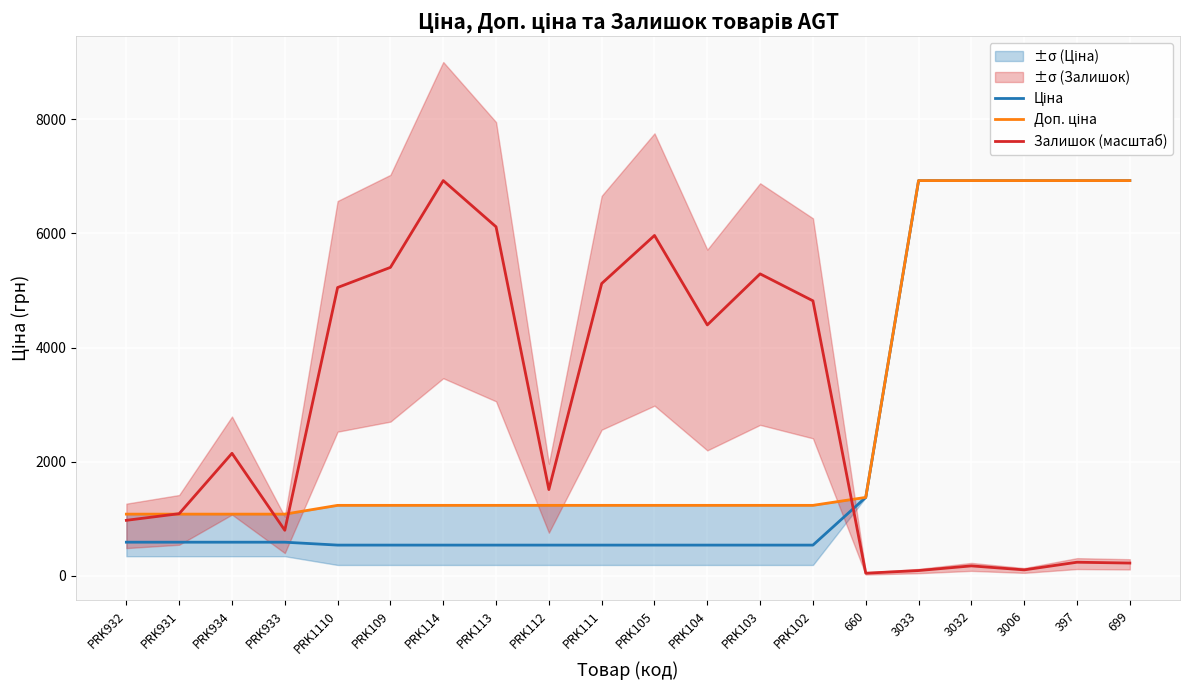

Reading left to right, list all the values displayed in this chart.

Ціна: PRK932=589.9	PRK931=589.9	PRK934=589.9	PRK933=589.9	PRK1110=539.0	PRK109=539.0	PRK114=539.0	PRK113=539.0	PRK112=539.0	PRK111=539.0	PRK105=539.0	PRK104=539.0	PRK103=539.0	PRK102=539.0	660=1375.4	3033=6925.7	3032=6925.7	3006=6925.7	397=6925.7	699=6925.7
Доп. ціна: PRK932=1081.7	PRK931=1081.7	PRK934=1081.7	PRK933=1081.7	PRK1110=1235.4	PRK109=1235.4	PRK114=1235.4	PRK113=1235.4	PRK112=1235.4	PRK111=1235.4	PRK105=1235.4	PRK104=1235.4	PRK103=1235.4	PRK102=1235.4	660=1375.0	3033=6925.7	3032=6925.7	3006=6925.7	397=6925.7	699=6925.7
Залишок (масштаб): PRK932=973.1	PRK931=1089.7	PRK934=2147.3	PRK933=798.3	PRK1110=5052.2	PRK109=5404.8	PRK114=6925.7	PRK113=6115.7	PRK112=1512.2	PRK111=5122.1	PRK105=5964.2	PRK104=4396.6	PRK103=5291.1	PRK102=4819.1	660=46.6	3033=93.2	3032=174.8	3006=104.9	397=238.9	699=224.3